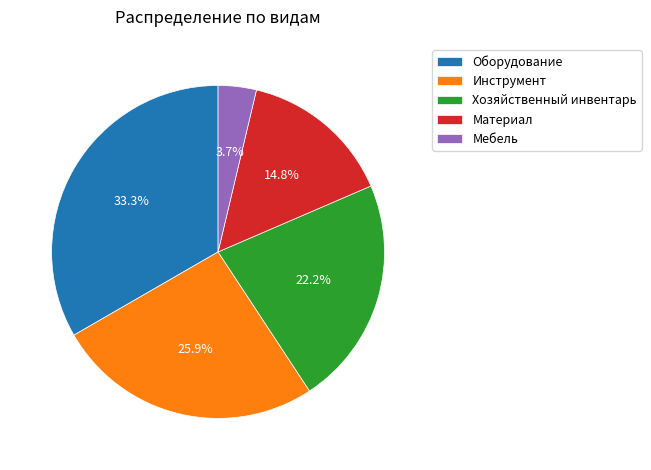

To the nearest percent, what is the difference between the Инструмент and Хозяйственный инвентарь slice percentages?

4%